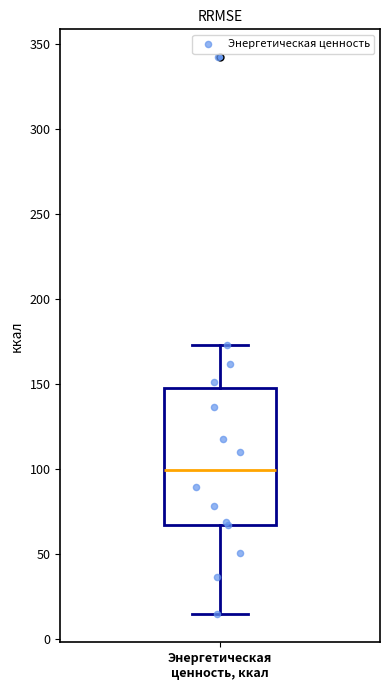

Where does the lower whisker of the box for Энергетическая ценность, ккал end on the y-axis? The values are not printed on the chart, so give them approximately, as read against the axis.

15